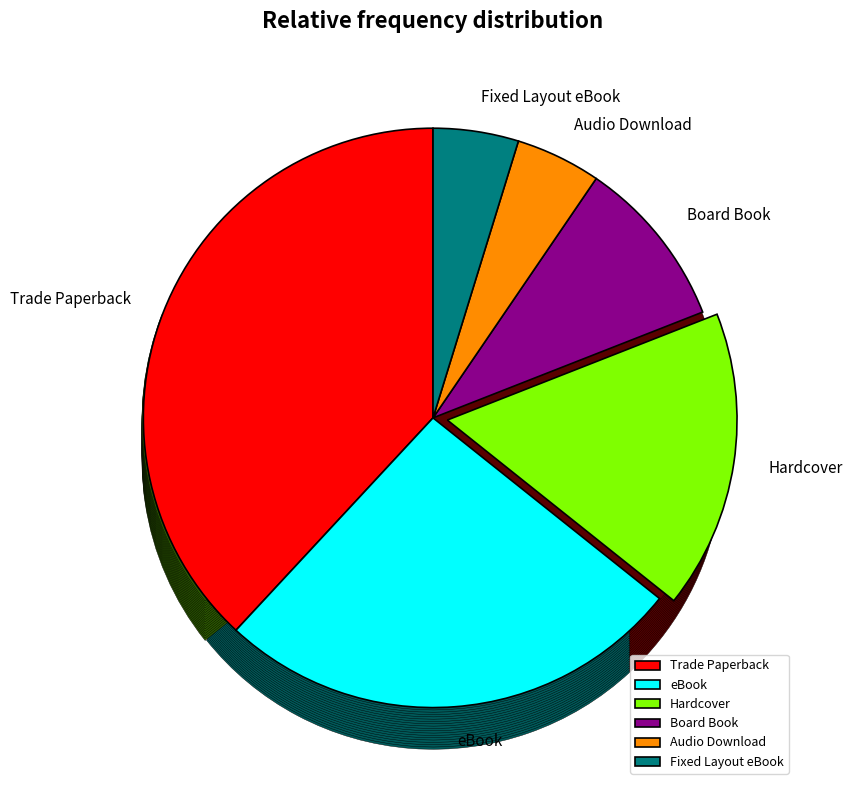

What is the largest slice in the pie chart?

Trade Paperback